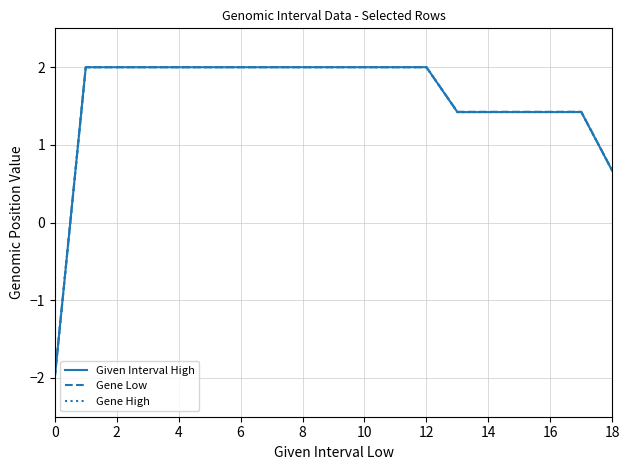

What is the lowest value of the Gene Low series?

-2.0